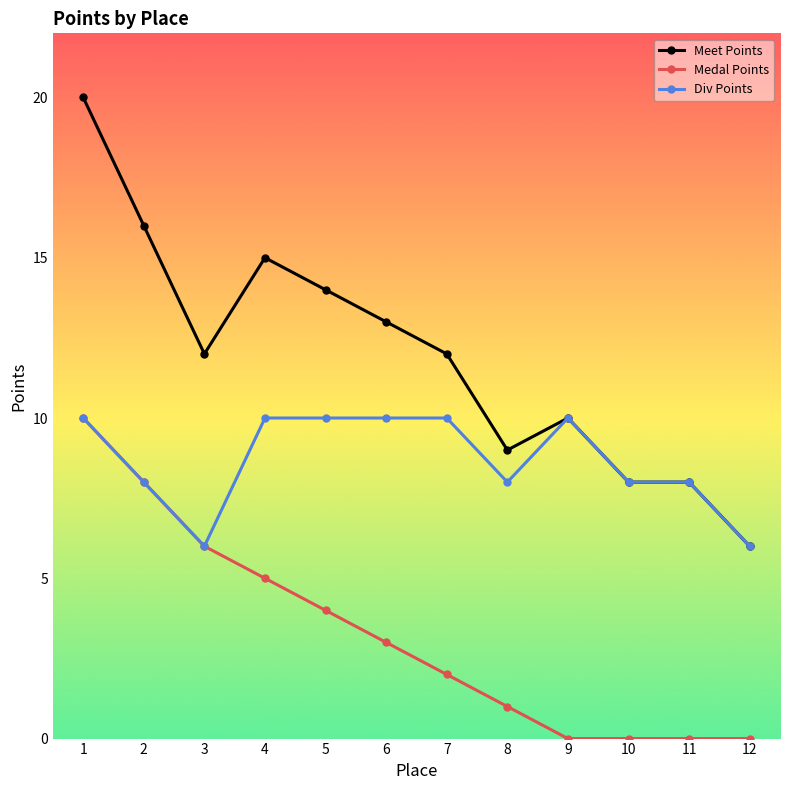

Is it true that Meet Points equals 9 at 12?

False